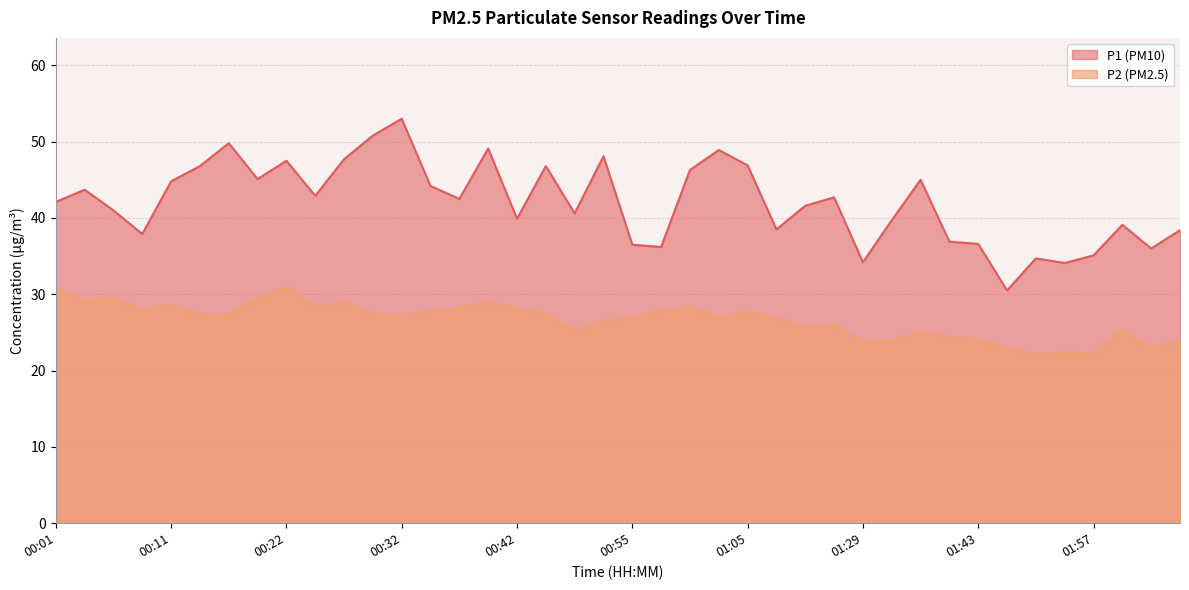

True or false: P1 and P2 intersect in this chart.

False